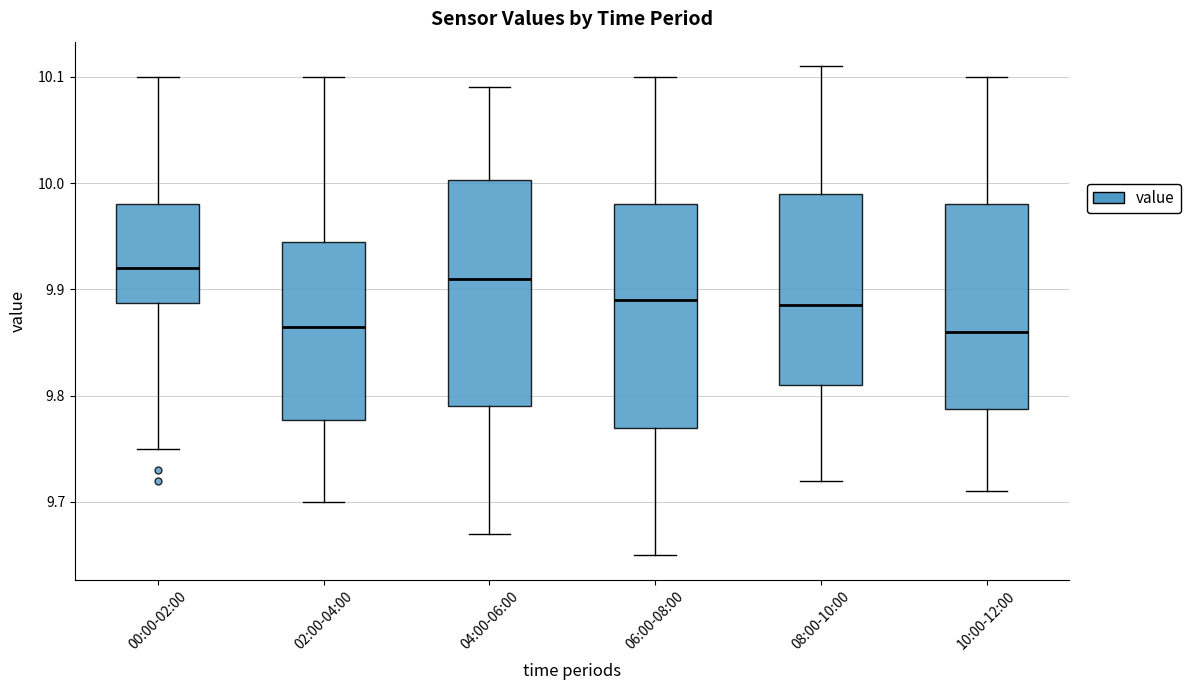

Where does the upper whisker of the box for 00:00-02:00 end on the y-axis? The values are not printed on the chart, so give them approximately, as read against the axis.

10.10